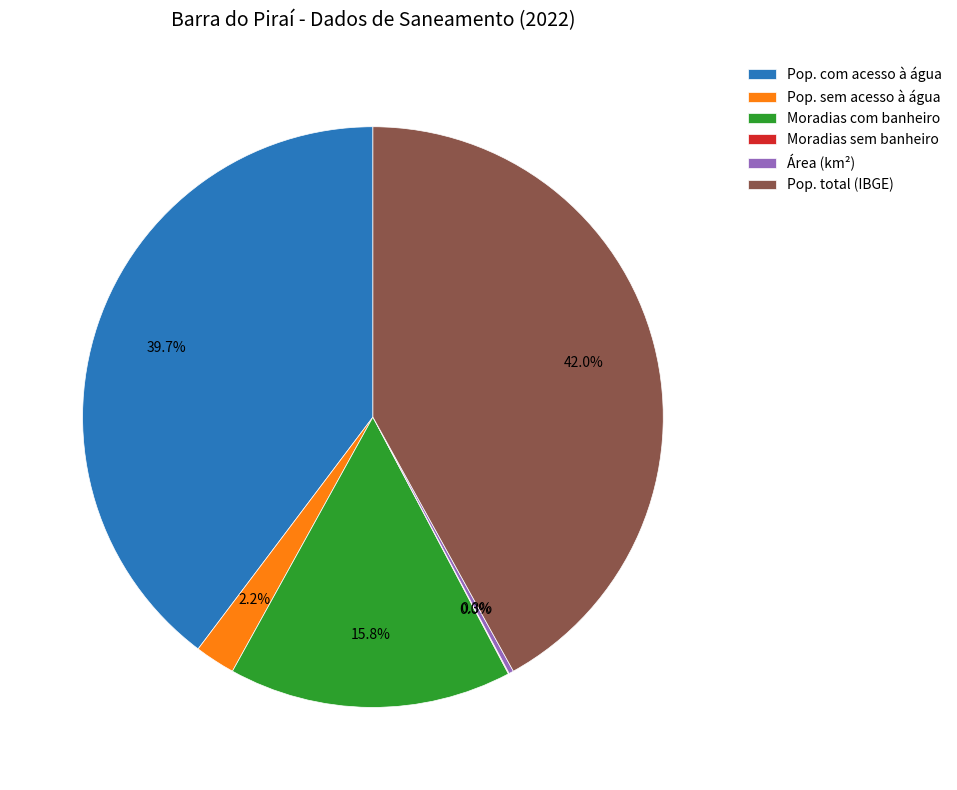

Which has a higher value, Pop. com acesso à água or Pop. total (IBGE)?

Pop. total (IBGE)